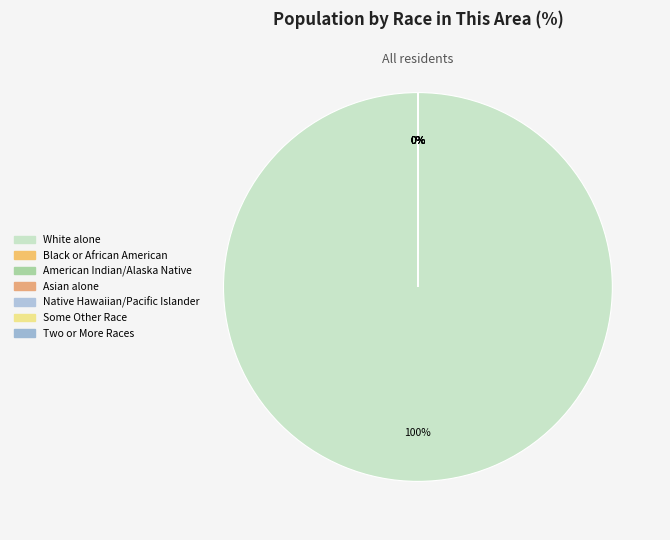

Is it true that American Indian and Alaska Native is 0% of the pie?

True